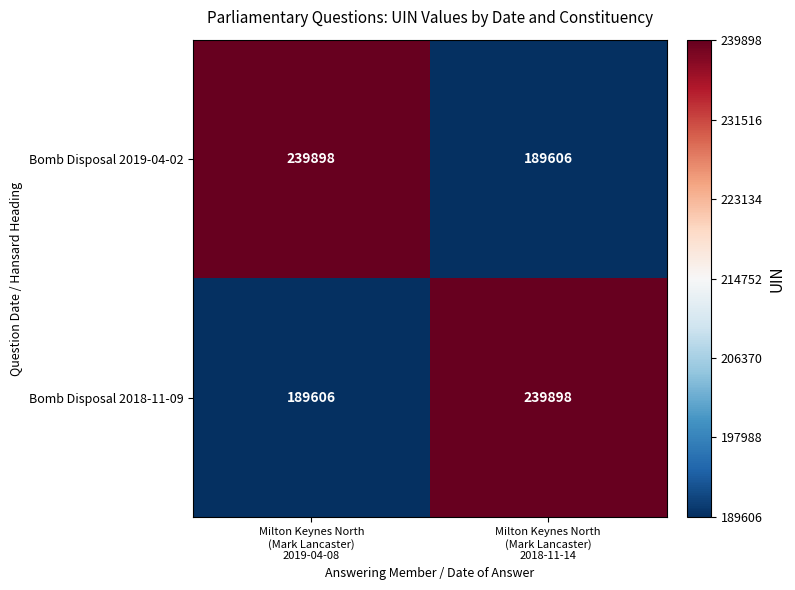

What is the greatest value displayed?

239898